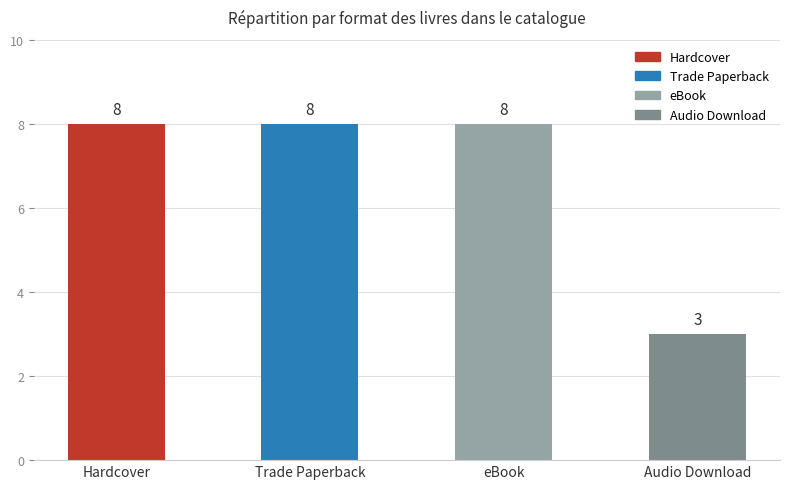

Reading left to right, extract all data points from this chart.

Hardcover=8	Trade Paperback=8	eBook=8	Audio Download=3